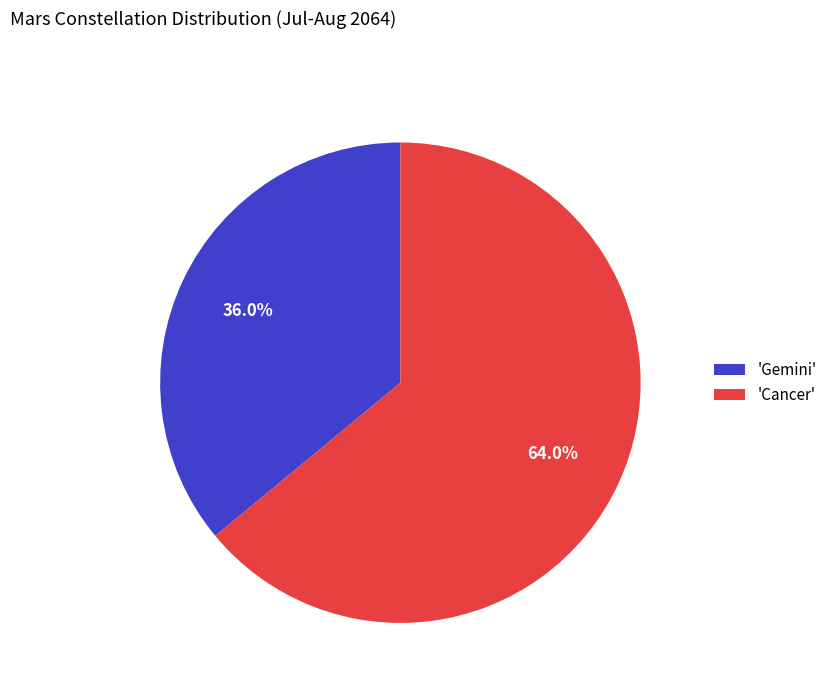

Is 'Gemini' the majority of the pie?

No